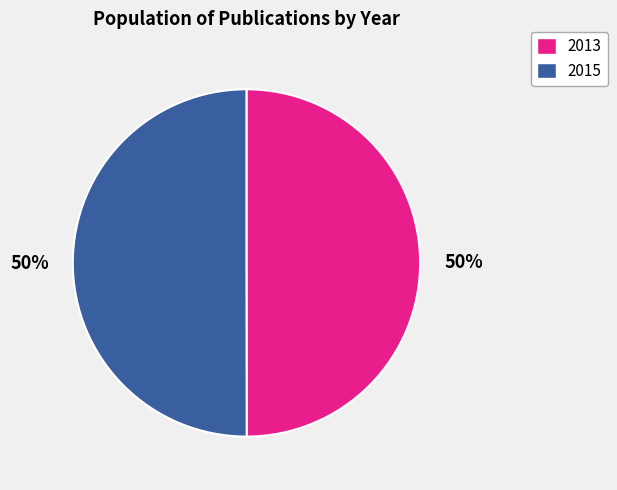

To the nearest percent, what is the combined percentage of 2013 and 2015?

100%